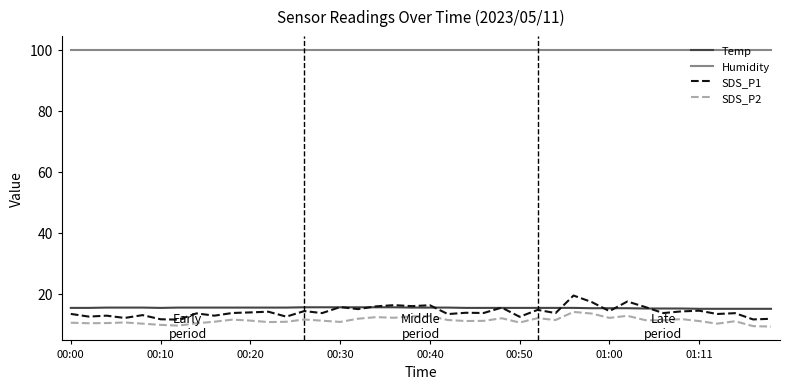

What is the difference between the second highest and second lowest values in the Temp series?

0.5